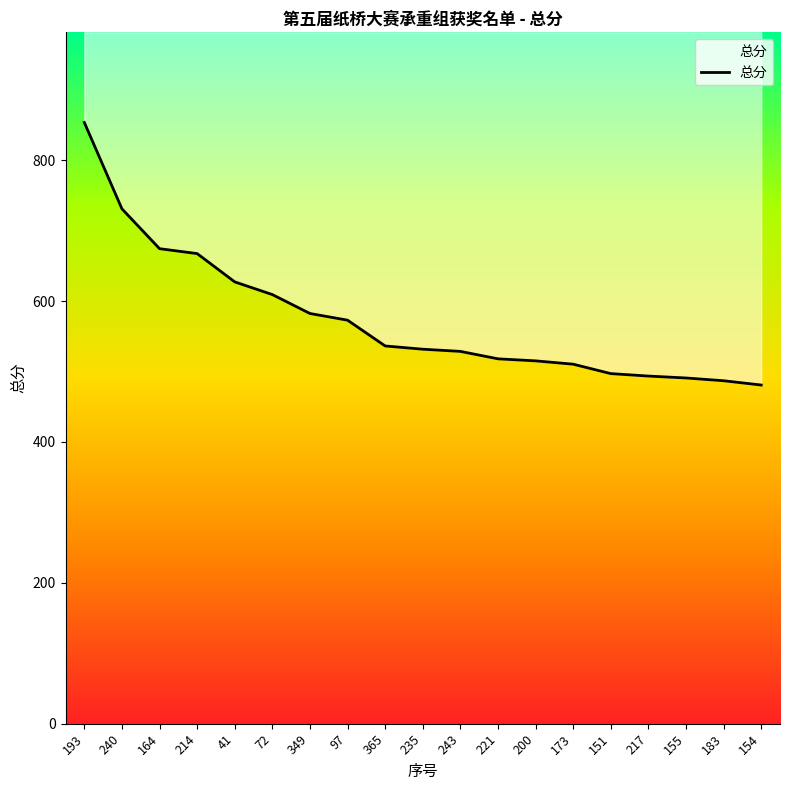

Is it true that the value at 235 is 531.7?

True